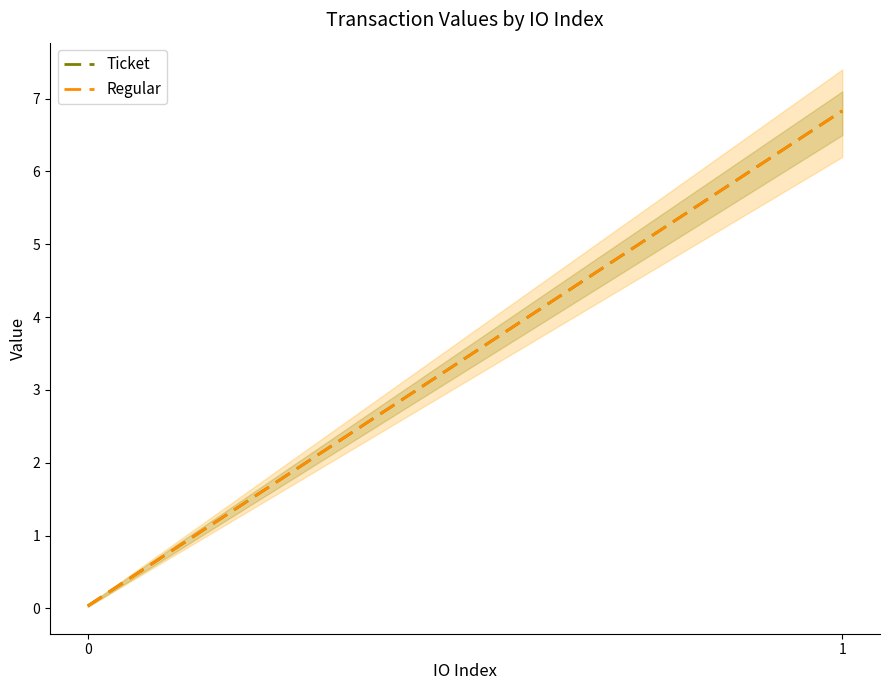

Which series has the largest total across all categories?

Ticket